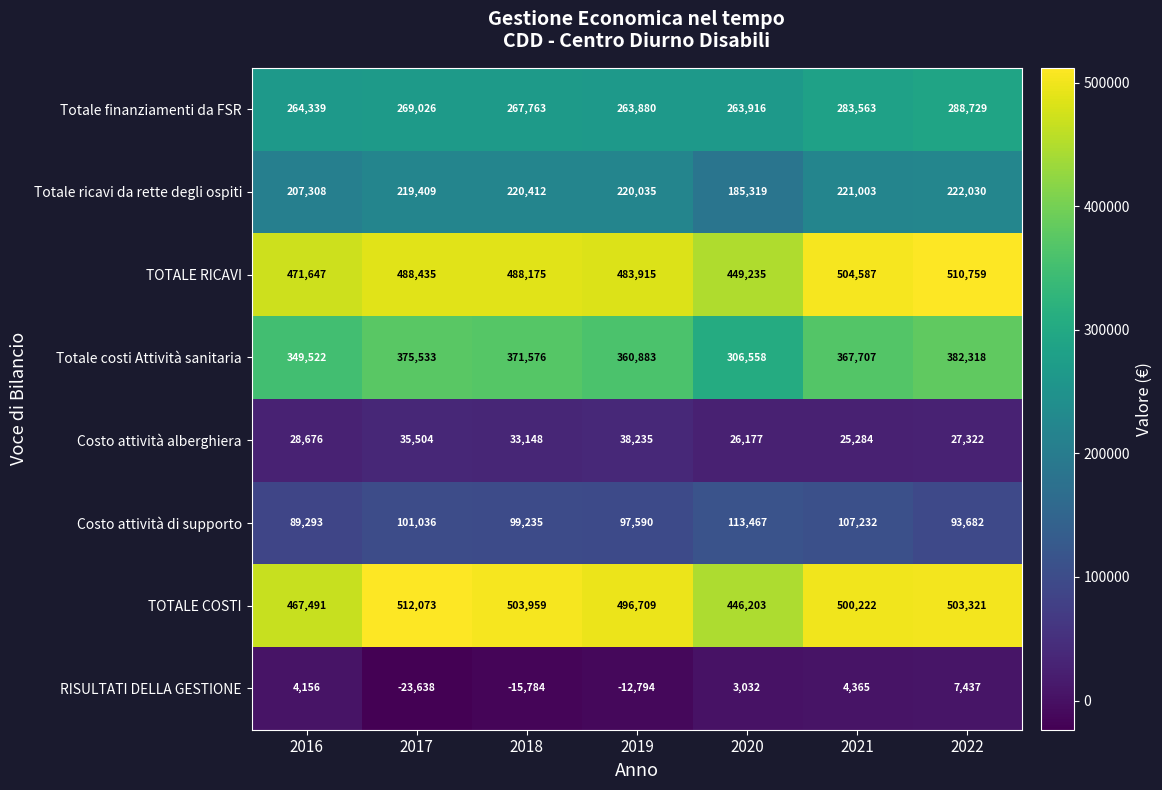

At how many categories does at least one series exceed 63523?

7